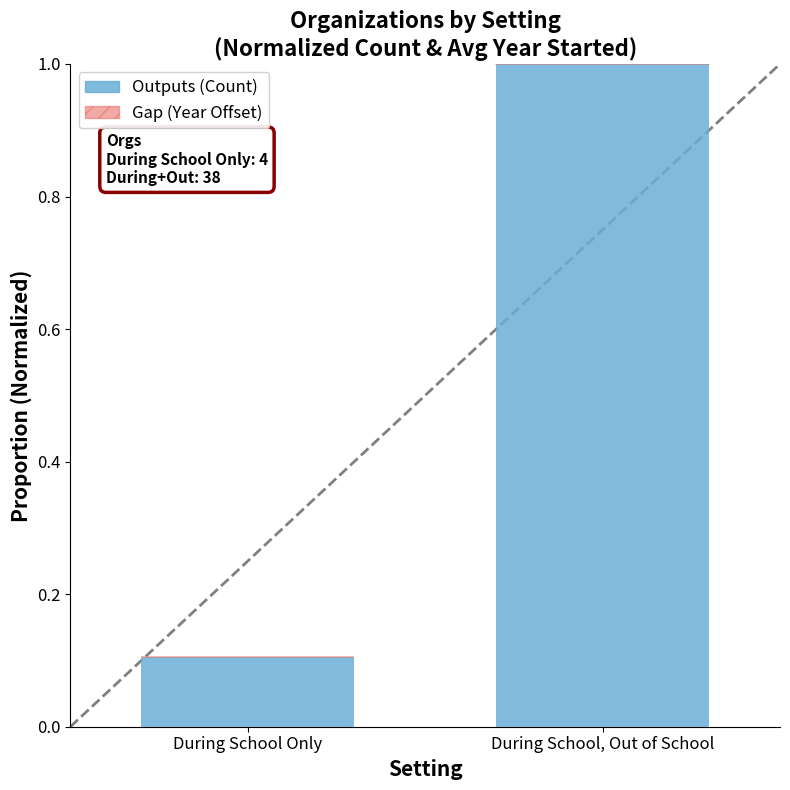

Reading right to left, what are all the values shown in this chart?

1.0	0.1